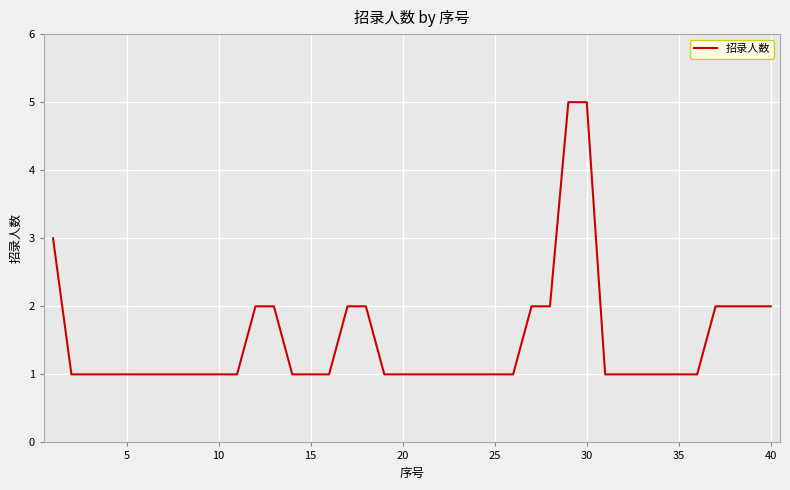

Count the values in the range 1 to 2.

37